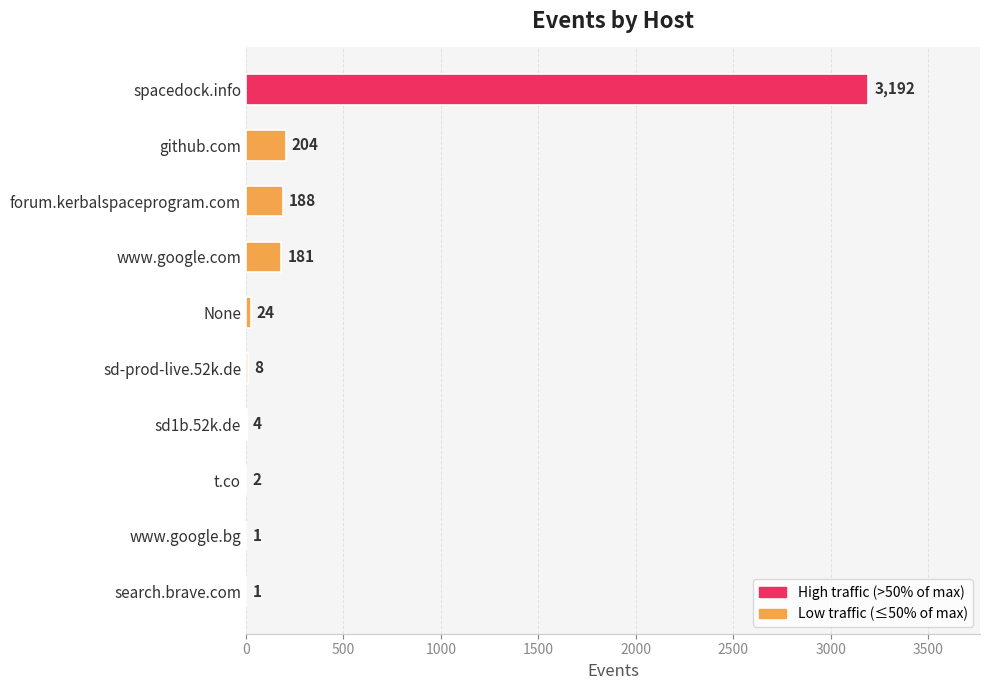

Reading bottom to top, what are all the values shown in this chart?

search.brave.com=1	www.google.bg=1	t.co=2	sd1b.52k.de=4	sd-prod-live.52k.de=8	None=24	www.google.com=181	forum.kerbalspaceprogram.com=188	github.com=204	spacedock.info=3192